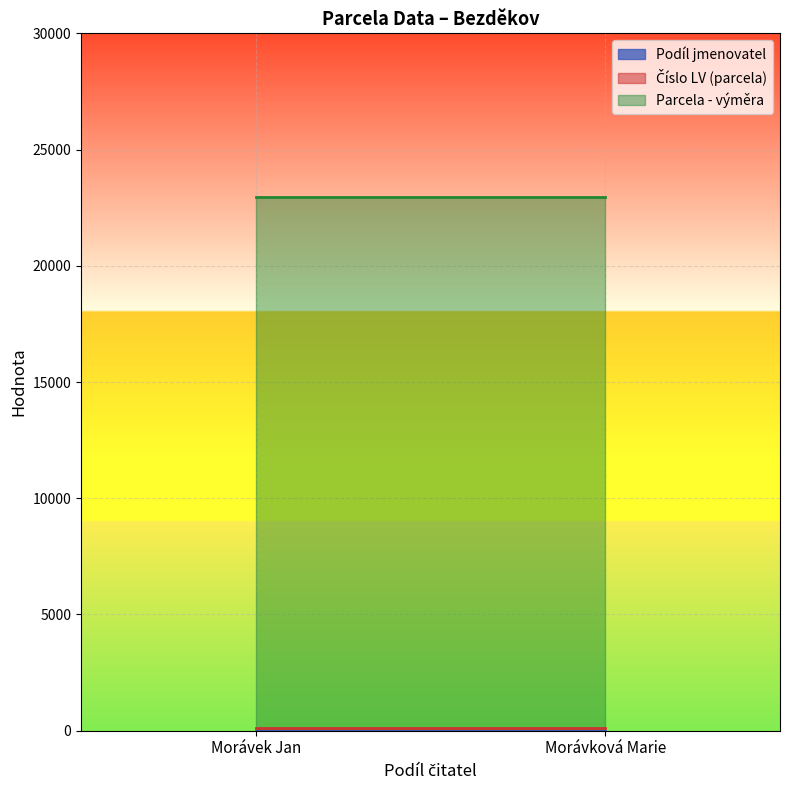

What is the difference between the highest and lowest values at Morávek Jan?

22941